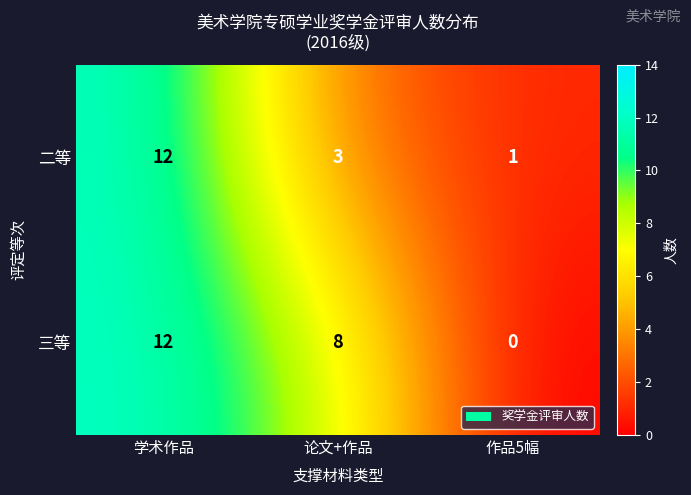

How many values in 三等 are above zero?

2